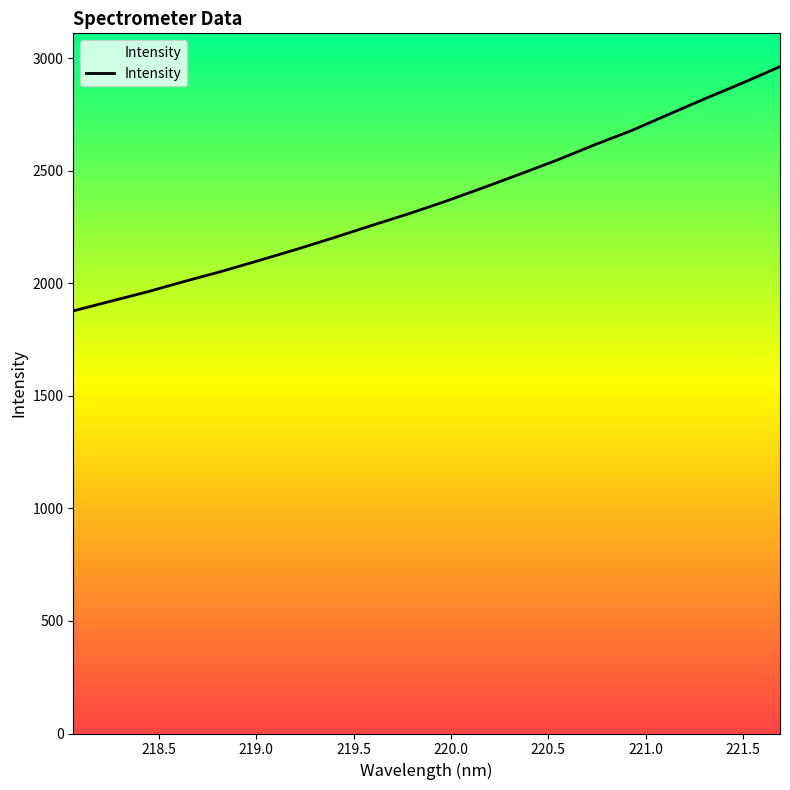

Is it true that the value at 218.5 is 3340.1?

False